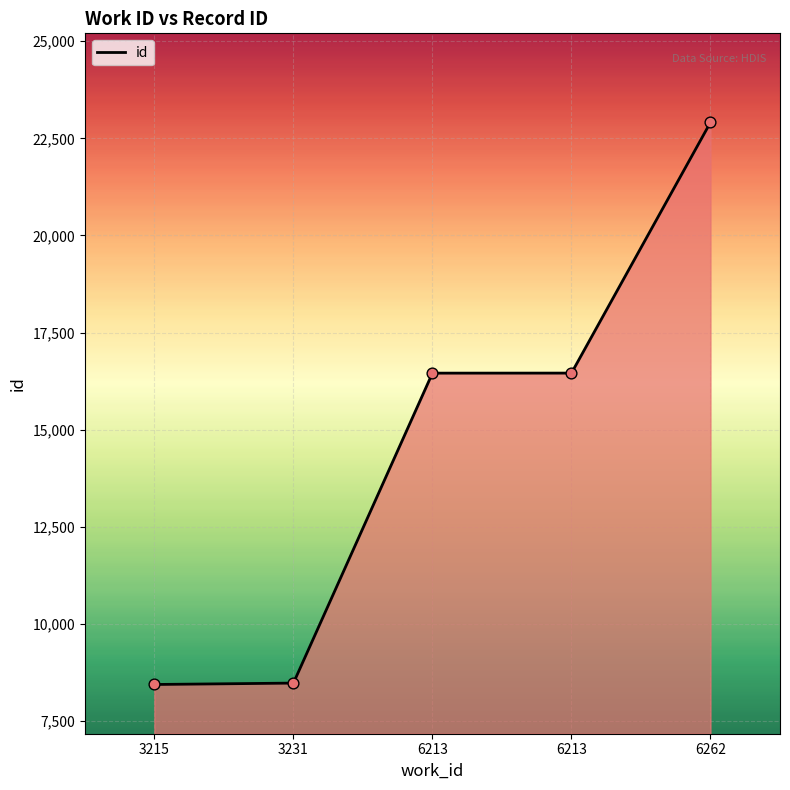

What is the change in value from 3231 to 6213?

+7977